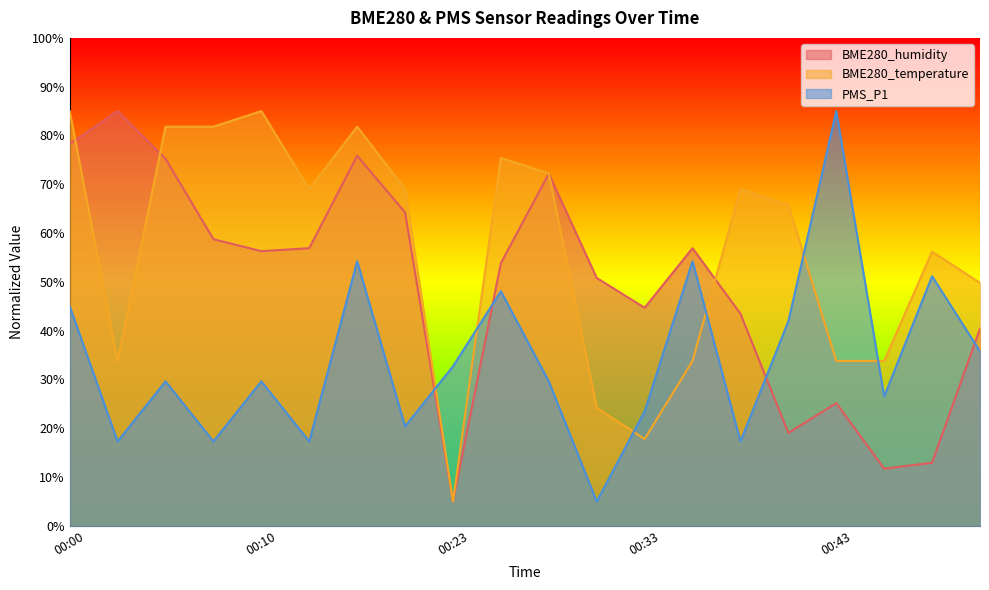

Between 00:05 and 00:40, which series saw the biggest shift?

BME280_humidity